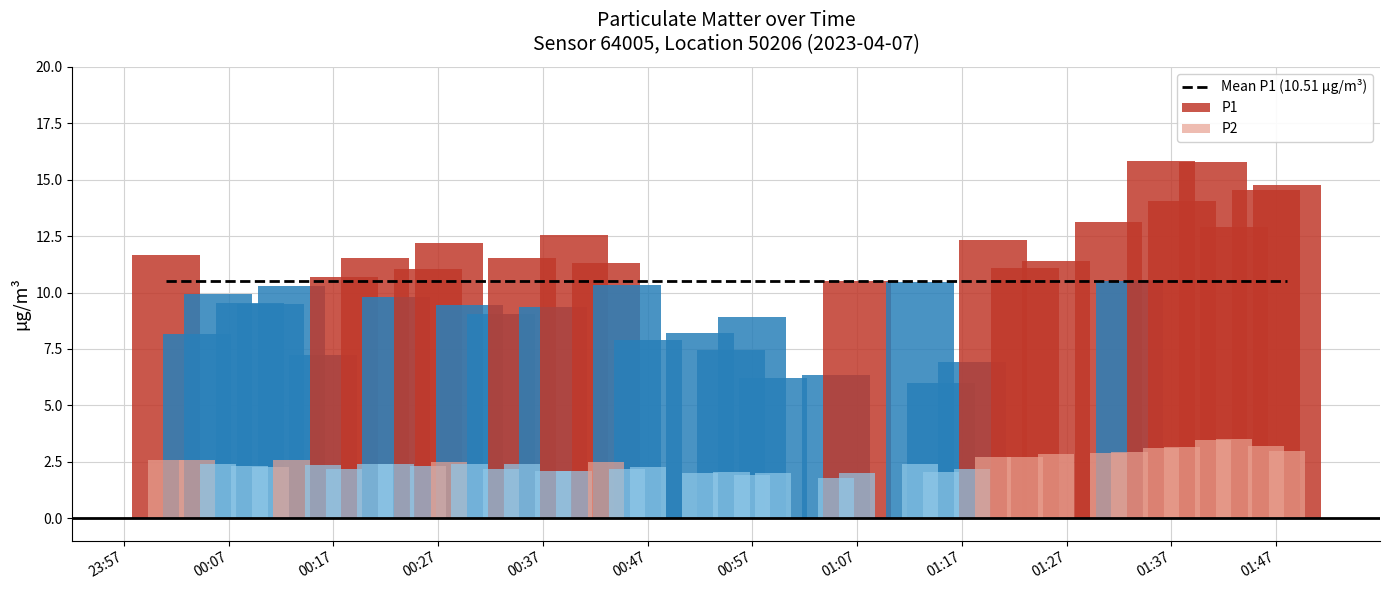

Between 01:43 and 01:38, which is larger?

01:38